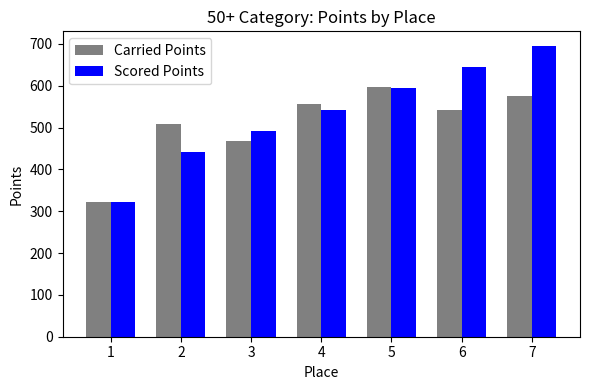

What is the sum of all Scored Points values?

3730.7